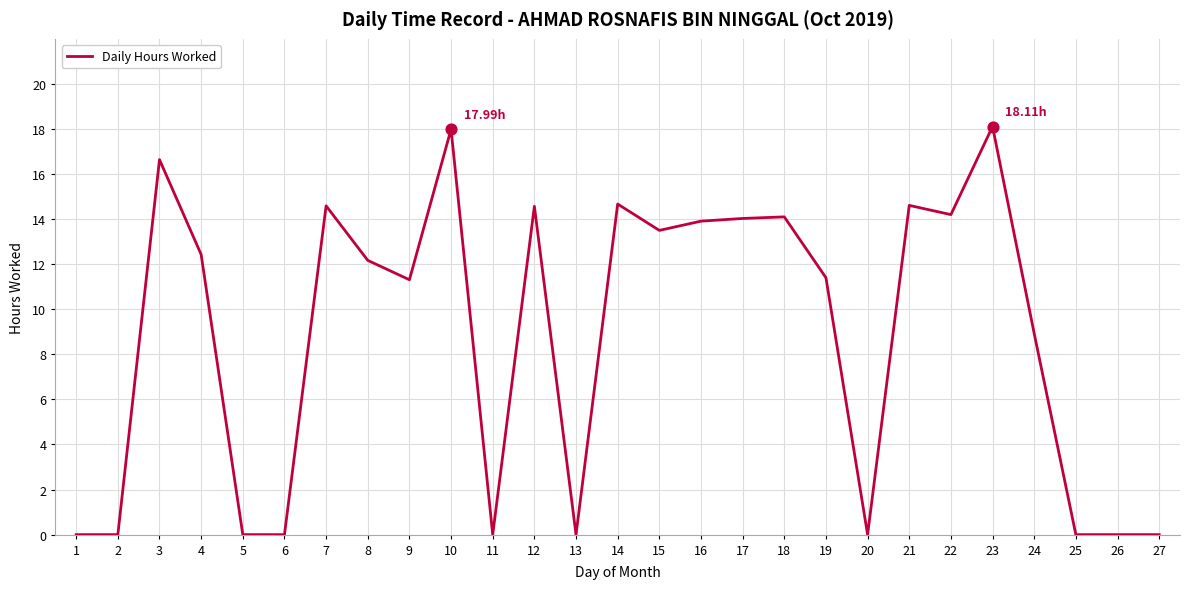

What is the change in value from 11 to 16?

+13.9